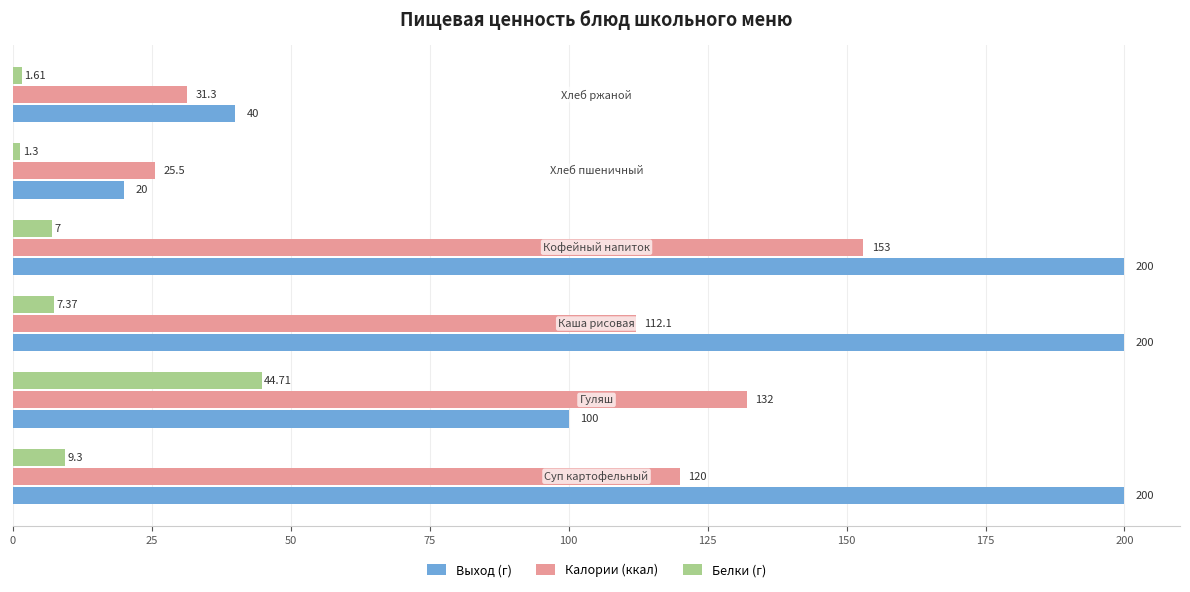

Which series has the largest range (max minus min)?

Выход (г)